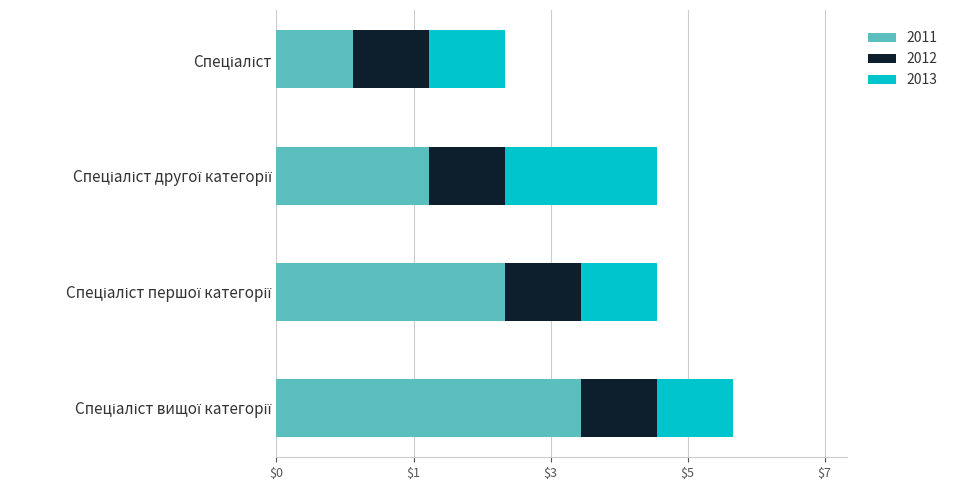

What are all the series names shown in the legend?

2011, 2012, 2013